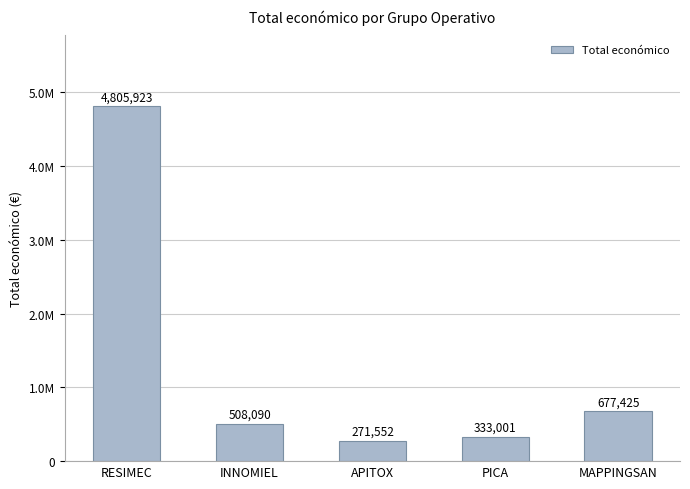

What is the ratio of the value at MAPPINGSAN to the value at APITOX?

2.5